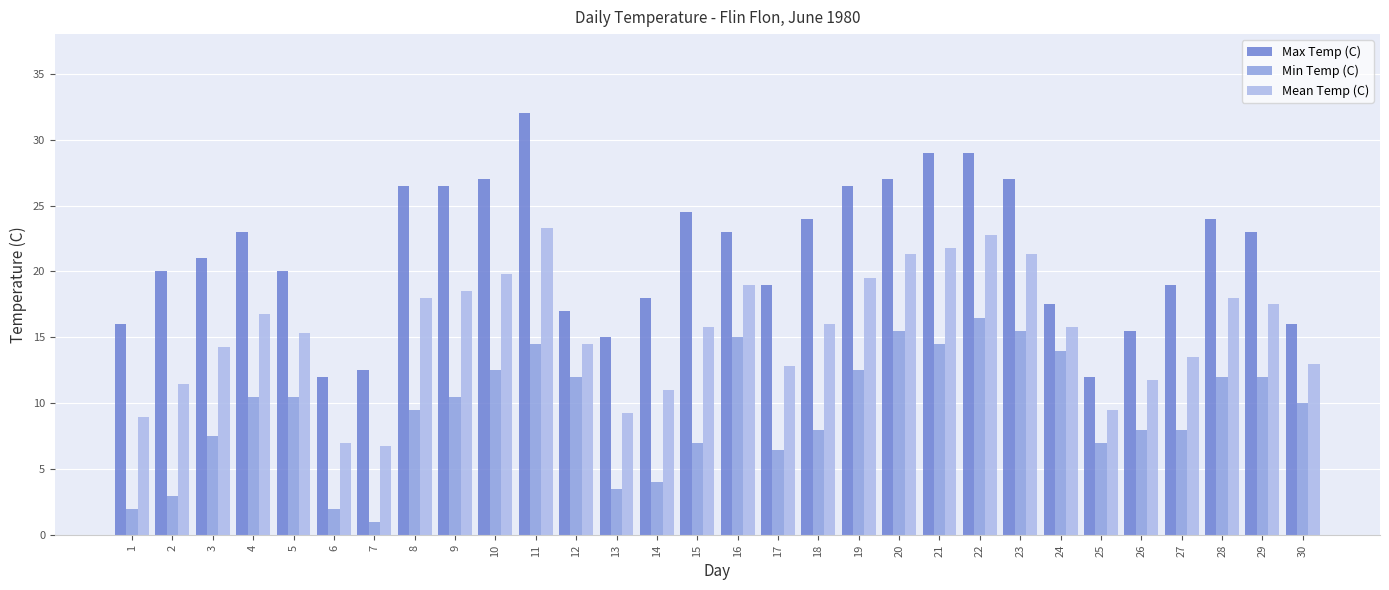

How many distinct data groups are displayed?

3